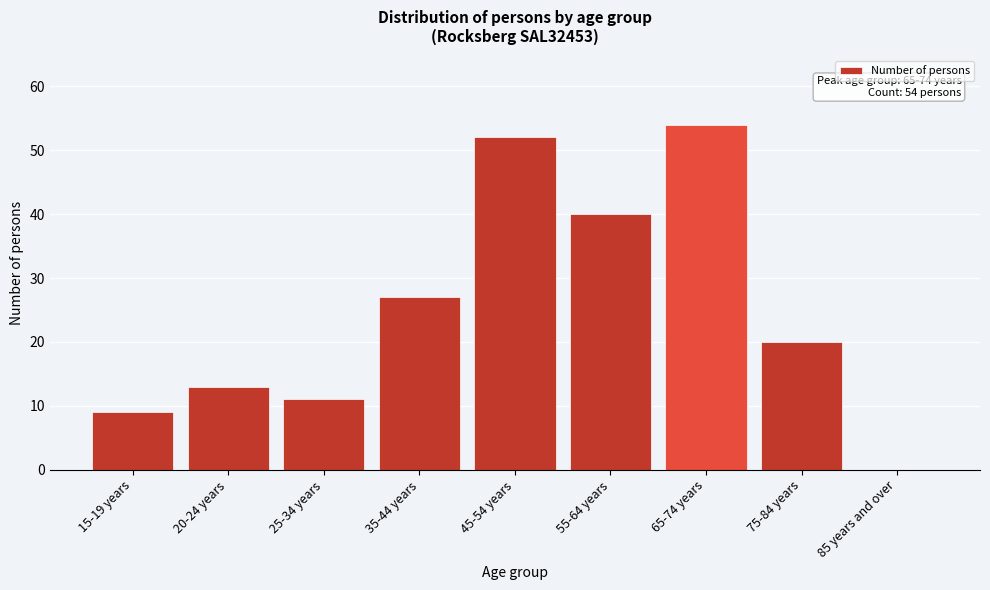

Reading right to left, list all the values displayed in this chart.

85 years and over=0	75-84 years=20	65-74 years=54	55-64 years=40	45-54 years=52	35-44 years=27	25-34 years=11	20-24 years=13	15-19 years=9